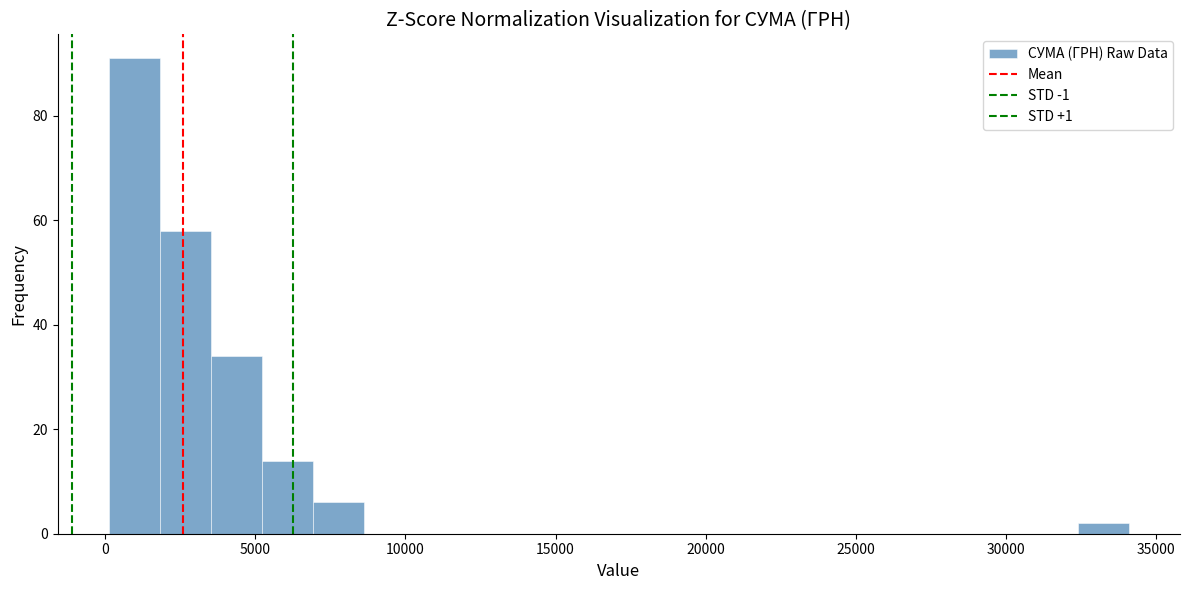

Read against the x-axis, roughly where is the centre of the tallest bar?

1000